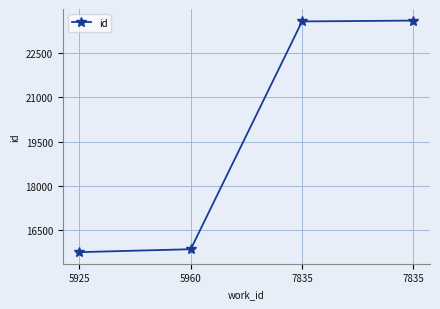

What is the minimum value shown in the chart?

15754